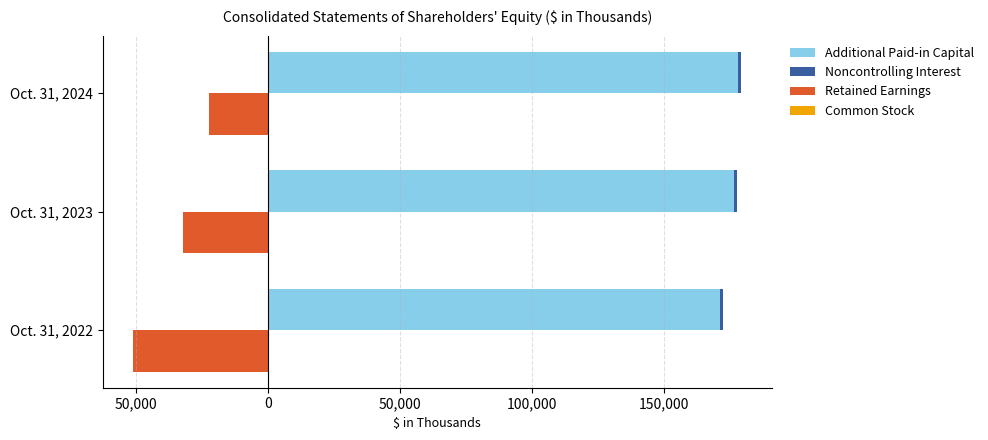

The value of Noncontrolling Interest at Oct. 31, 2023 is 2028.5. True or false?

False